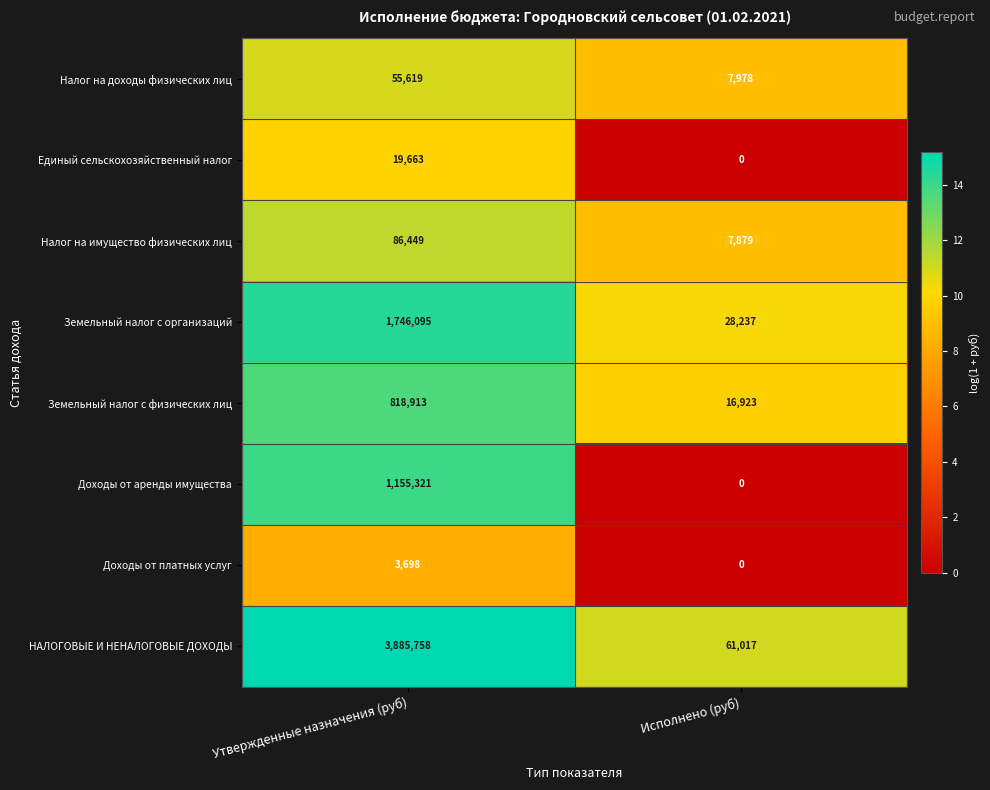

Which series has the largest range (max minus min)?

НАЛОГОВЫЕ И НЕНАЛОГОВЫЕ ДОХОДЫ